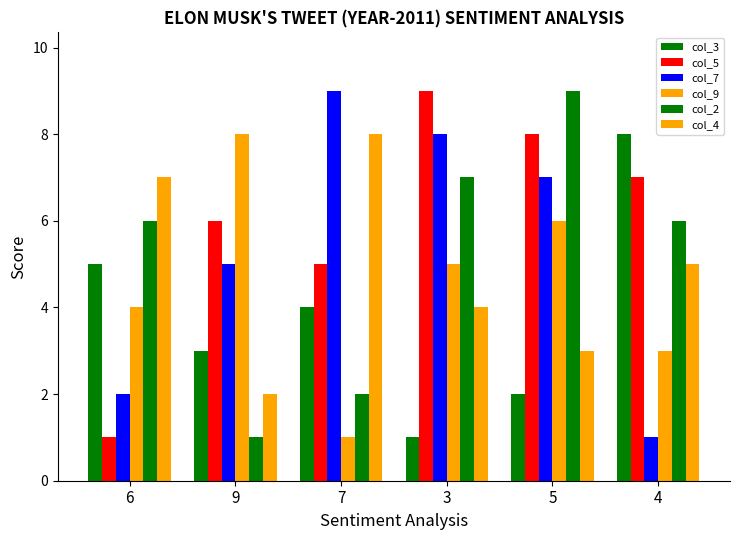

Does the chart contain any negative values?

No